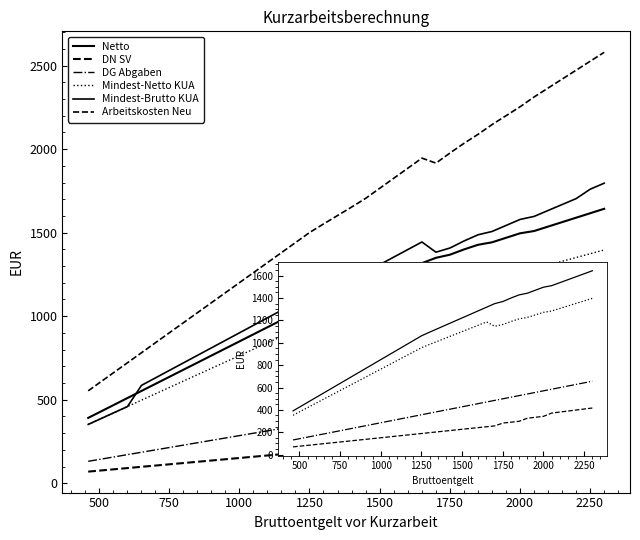

Does the chart have visible grid lines?

No